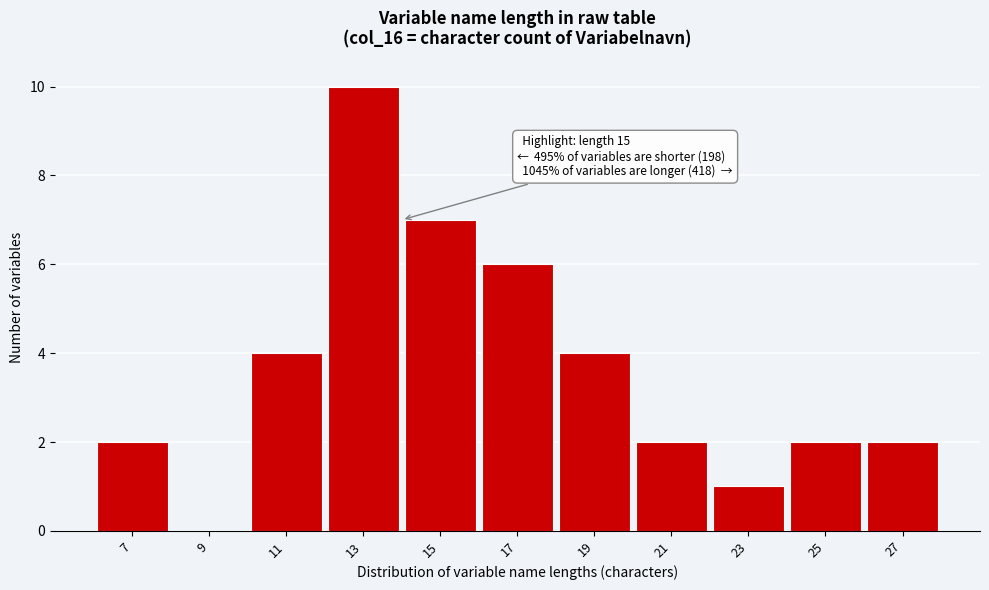

Reading right to left, list all the values displayed in this chart.

27=2	25=2	23=1	21=2	19=4	17=6	15=7	13=10	11=4	9=0	7=2